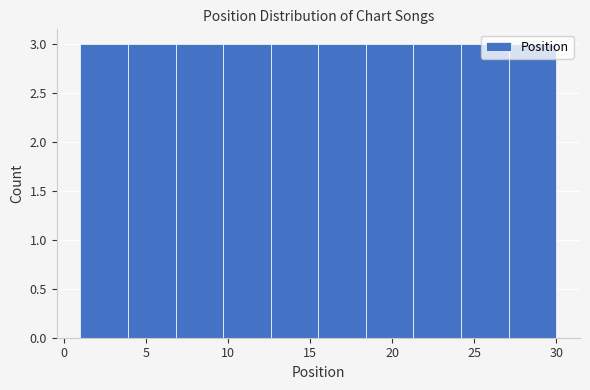

Reading left to right, transcribe this chart: for each bar, give the range it covers on the x-axis and its height. Neither the bar edges nor the heights are printed on the chart, so give them approximately, as read against the axes.

1.0 to 3.9: 3
3.9 to 6.8: 3
6.8 to 9.7: 3
9.7 to 12.6: 3
12.6 to 15.5: 3
15.5 to 18.4: 3
18.4 to 21.3: 3
21.3 to 24.2: 3
24.2 to 27.1: 3
27.1 to 30.0: 3